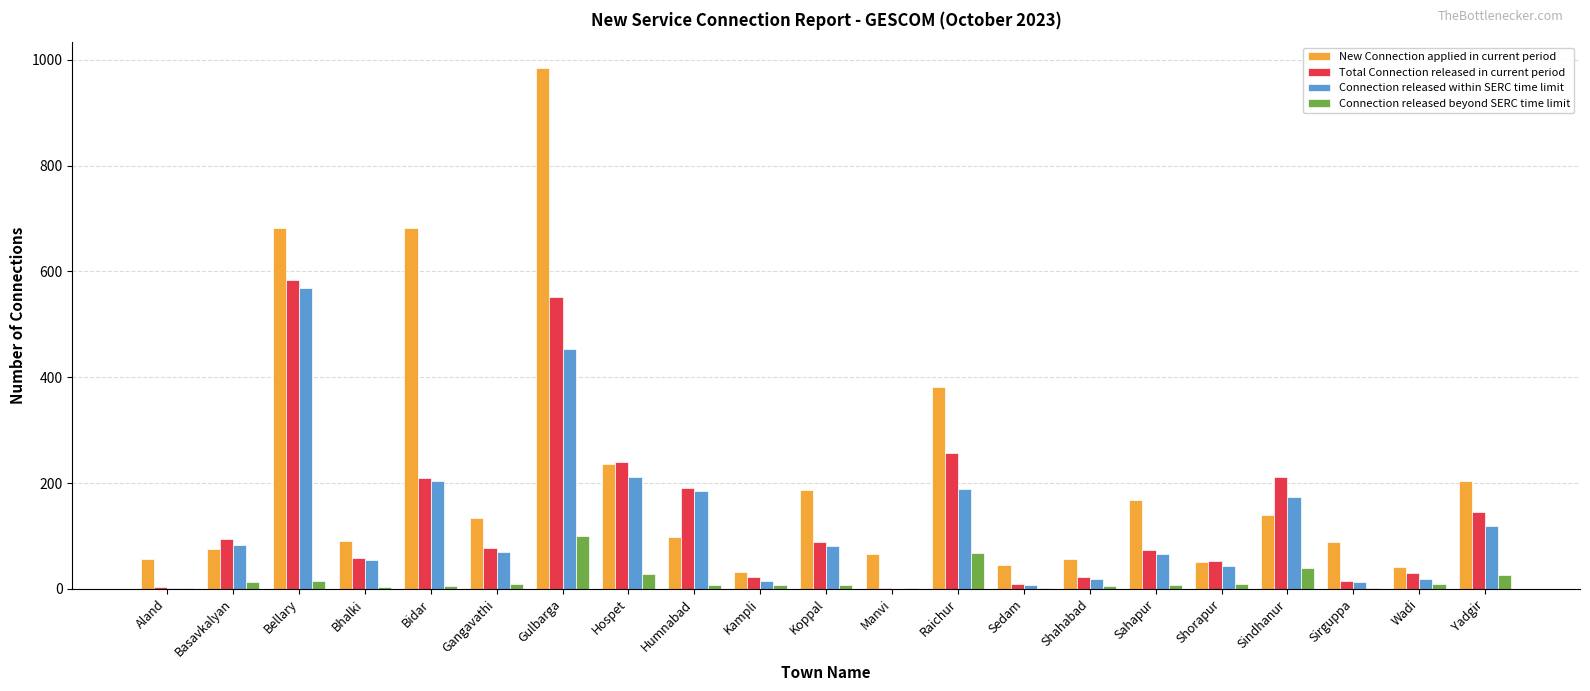

Count the number of categories in the chart.

21